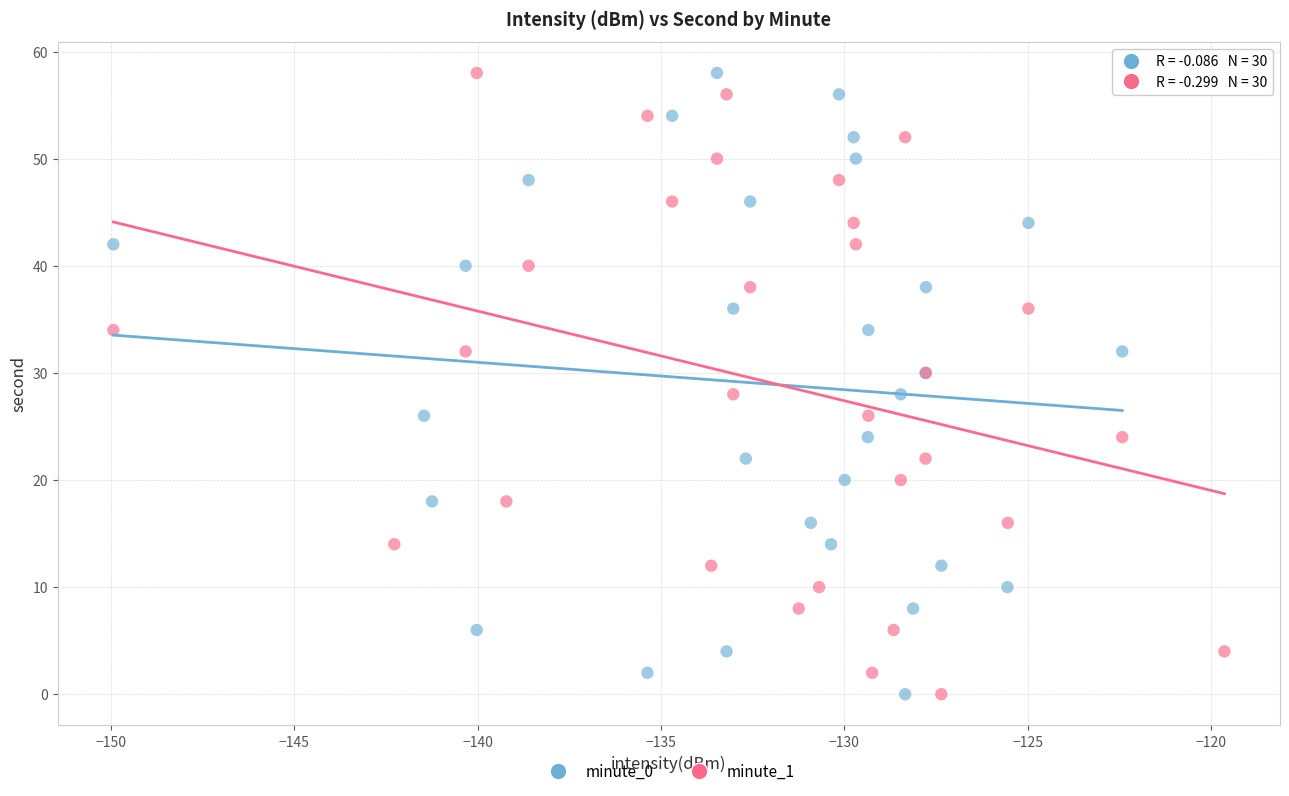

What are all the series names shown in the legend?

minute_0, minute_1